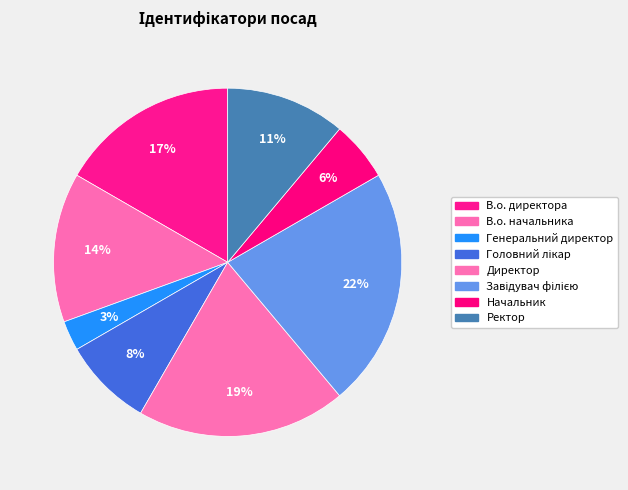

How many slices are in this pie chart?

8